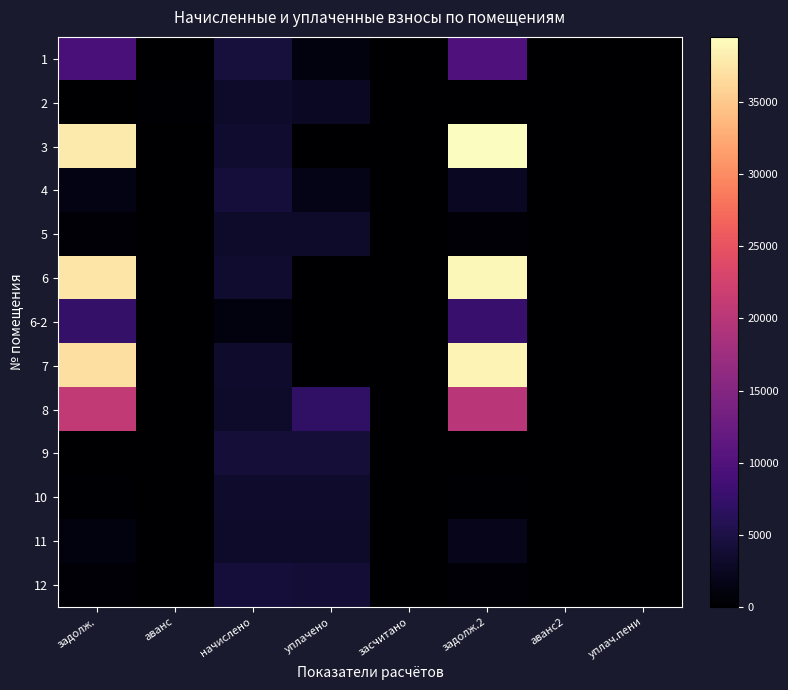

Reading left to right, extract all data points from this chart.

1: задолж.=9139.0	аванс=0.0	начислено=4363.0	уплачено=1200.0	засчитано=0.0	задолж.2=9749.8	аванс2=0.0	уплач.пени=0.0
2: задолж.=0.0	аванс=159.6	начислено=3193.3	уплачено=2720.0	засчитано=0.0	задолж.2=0.0	аванс2=11.3	уплач.пени=0.0
3: задолж.=37844.4	аванс=0.0	начислено=3466.0	уплачено=0.0	засчитано=0.0	задолж.2=39518.6	аванс2=0.0	уплач.пени=0.0
4: задолж.=1457.4	аванс=0.0	начислено=4320.0	уплачено=1774.0	засчитано=0.0	задолж.2=2573.2	аванс2=0.0	уплач.пени=0.0
5: задолж.=485.6	аванс=0.0	начислено=3229.2	уплачено=3201.3	засчитано=0.0	задолж.2=485.6	аванс2=0.0	уплач.пени=22.1
6: задолж.=37374.3	аванс=0.0	начислено=3423.0	уплачено=0.0	засчитано=0.0	задолж.2=39027.7	аванс2=0.0	уплач.пени=0.0
6-2: задолж.=7387.4	аванс=0.0	начислено=1119.5	уплачено=0.0	засчитано=0.0	задолж.2=7849.2	аванс2=0.0	уплач.пени=0.0
7: задолж.=36982.6	аванс=0.0	начислено=3387.1	уплачено=0.0	засчитано=0.0	задолж.2=38618.6	аванс2=0.0	уплач.пени=0.0
8: задолж.=20848.5	аванс=0.0	начислено=3207.7	уплачено=7000.0	засчитано=0.0	задолж.2=20110.5	аванс2=0.0	уплач.пени=0.0
9: задолж.=0.0	аванс=0.0	начислено=4154.9	уплачено=4154.9	засчитано=0.0	задолж.2=0.0	аванс2=0.0	уплач.пени=0.0
10: задолж.=281.1	аванс=0.0	начислено=3365.5	уплачено=3333.6	засчитано=0.0	задолж.2=281.9	аванс2=0.0	уплач.пени=1.8
11: задолж.=1090.5	аванс=0.0	начислено=3207.7	уплачено=3225.4	засчитано=0.0	задолж.2=1919.2	аванс2=0.0	уплач.пени=126.3
12: задолж.=358.8	аванс=0.0	начислено=4305.6	уплачено=3946.8	засчитано=0.0	задолж.2=358.8	аванс2=0.0	уплач.пени=0.0